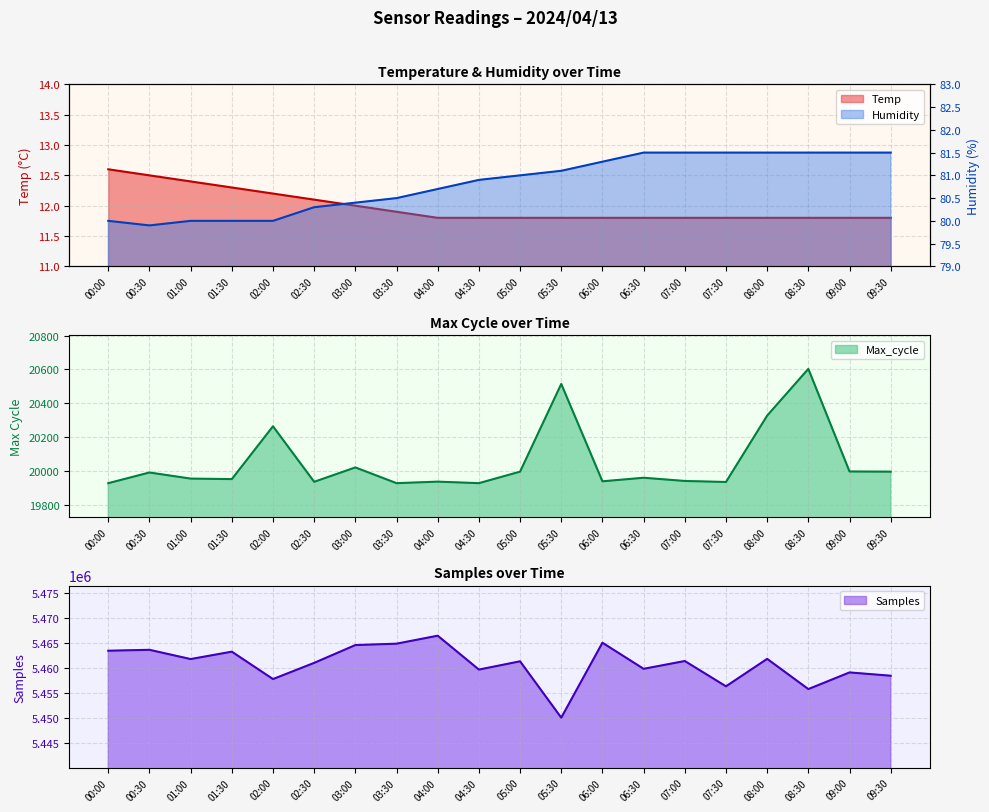

Where is Temp nearest to the value 12?

03:00